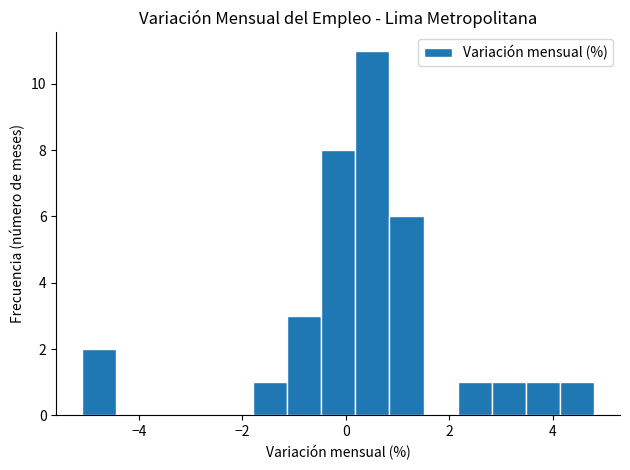

Read against the x-axis, roughly where is the centre of the tallest bar?

0.6